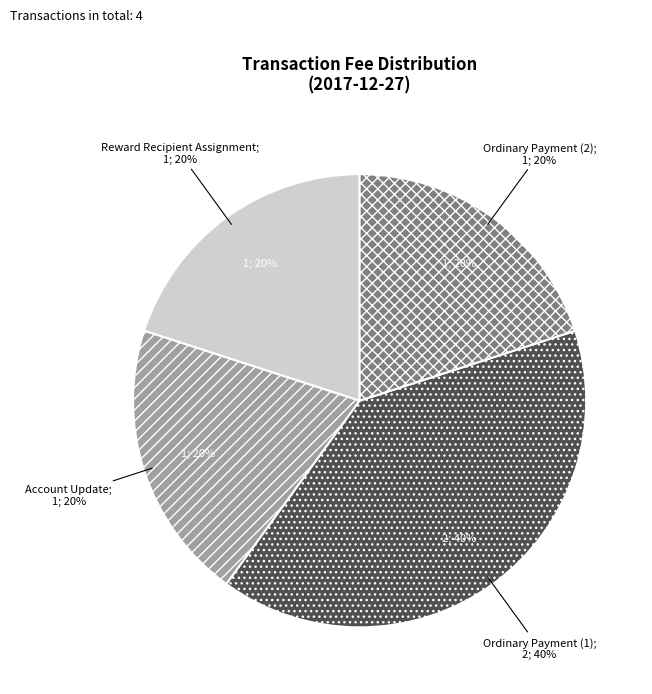

Count the number of slices in the pie.

4